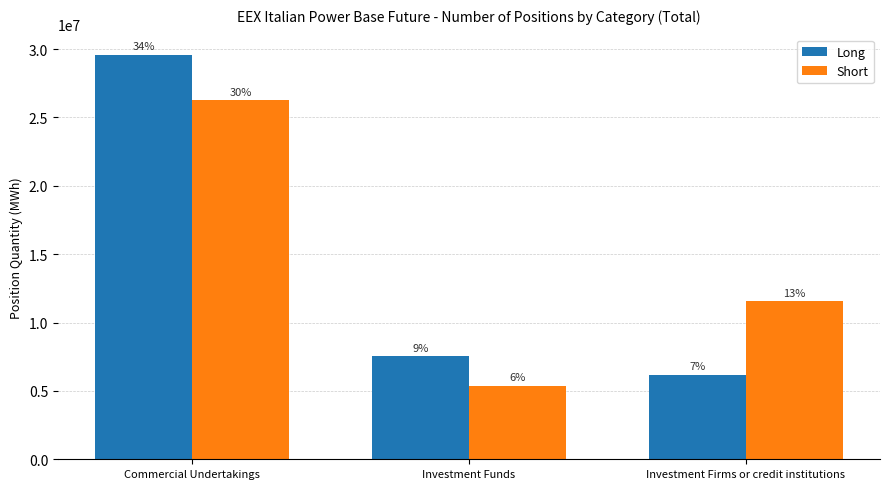

At which label does Long first exceed 7531366?

Commercial Undertakings